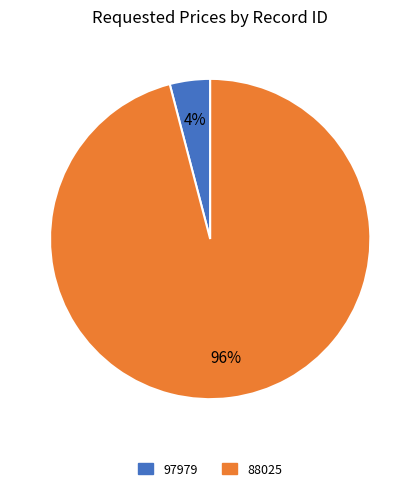

How many slices are in this pie chart?

2